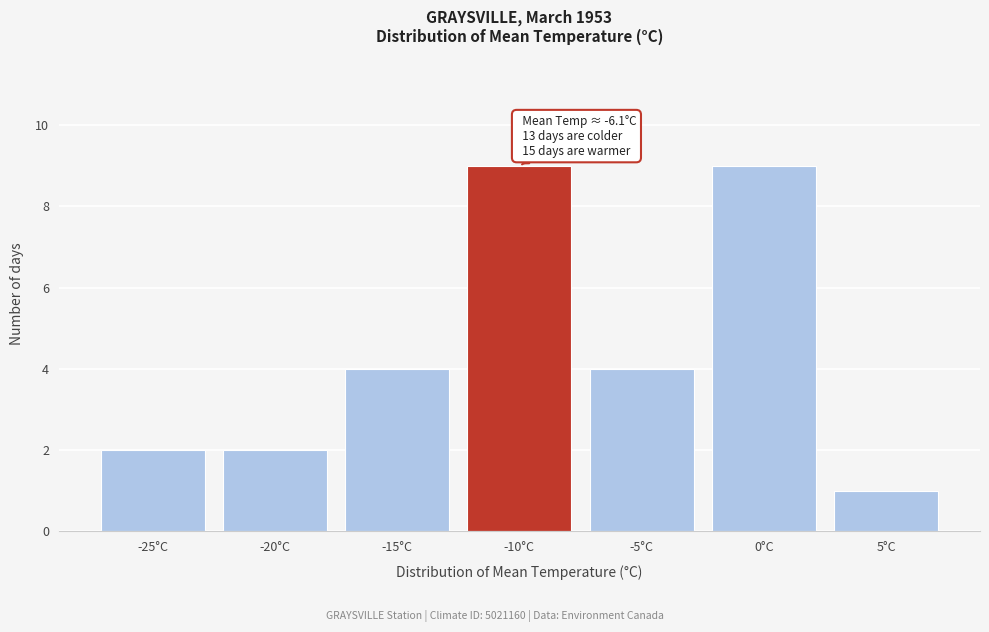

Reading right to left, extract all data points from this chart.

5°C=1	0°C=9	-5°C=4	-10°C=9	-15°C=4	-20°C=2	-25°C=2